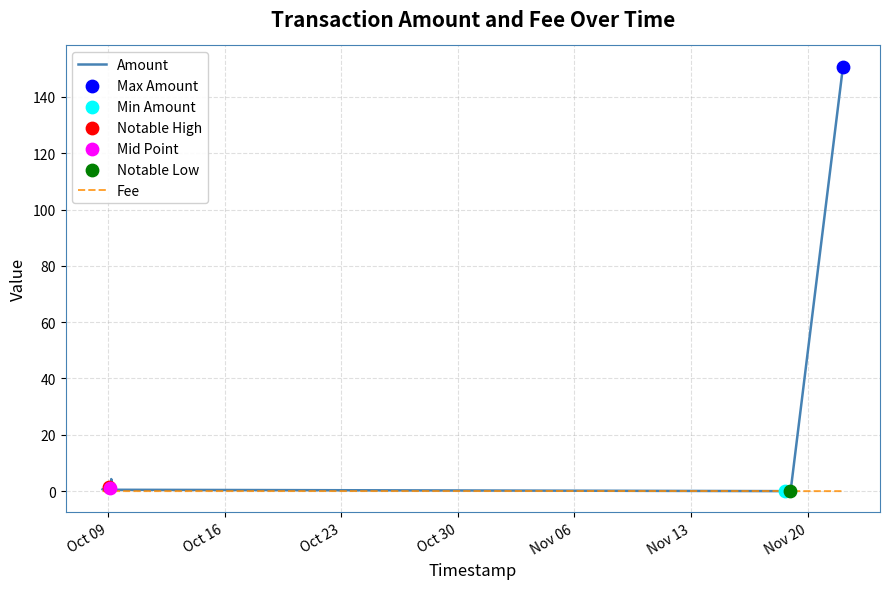

Which series has the largest total across all categories?

Amount